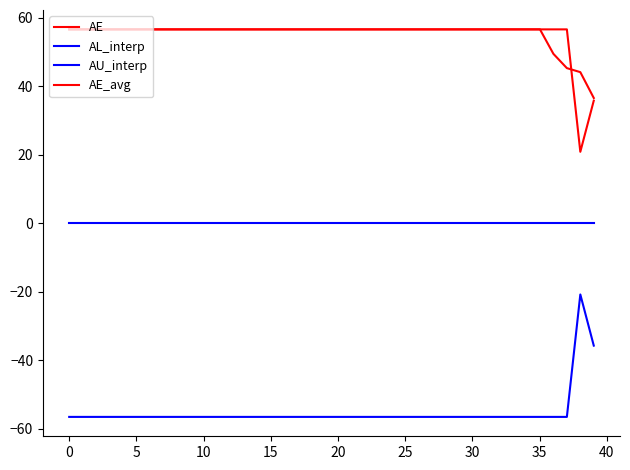

How many lines are shown in the chart?

4